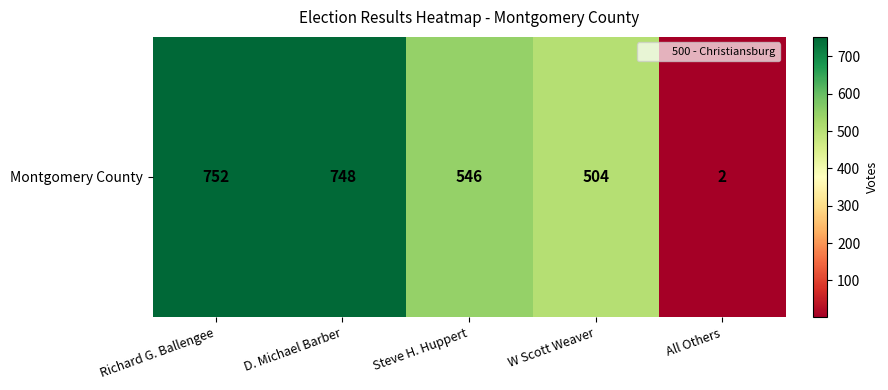

What is the difference between the maximum and minimum values?

750